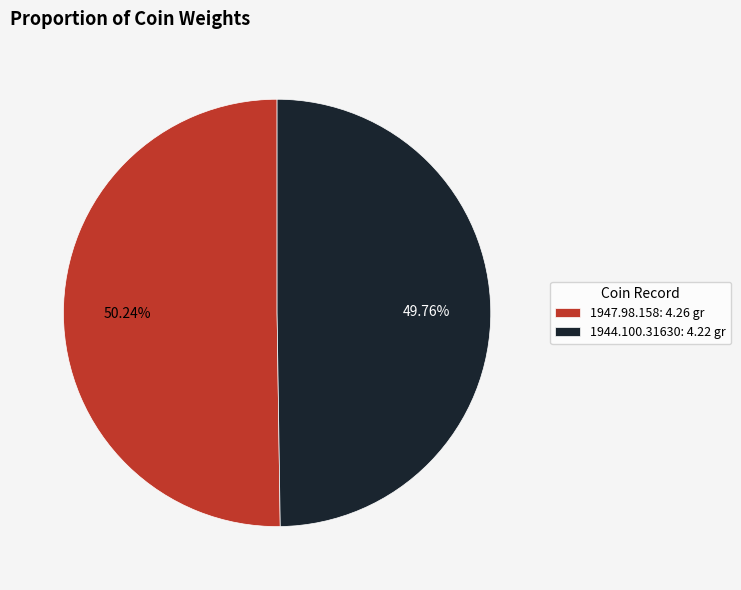

Is there any slice that represents more than half of the pie?

Yes